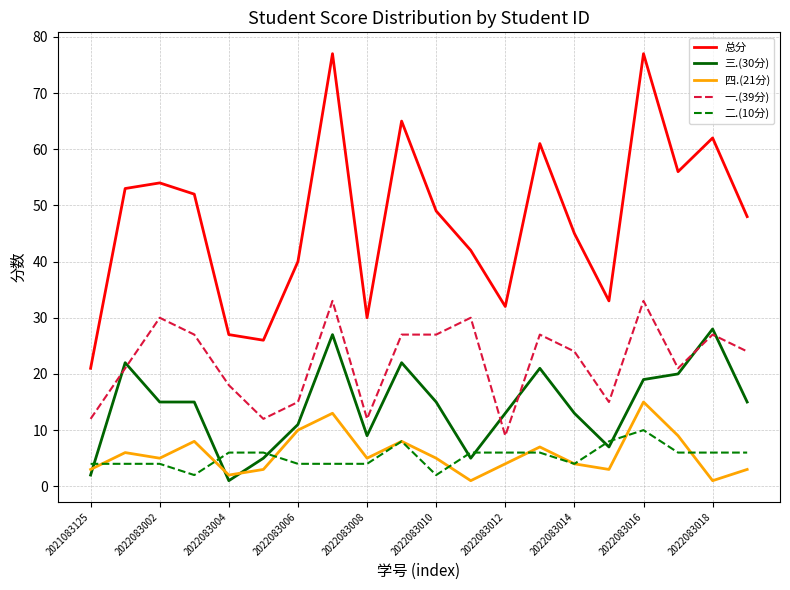

Which series has the largest total across all categories?

总分